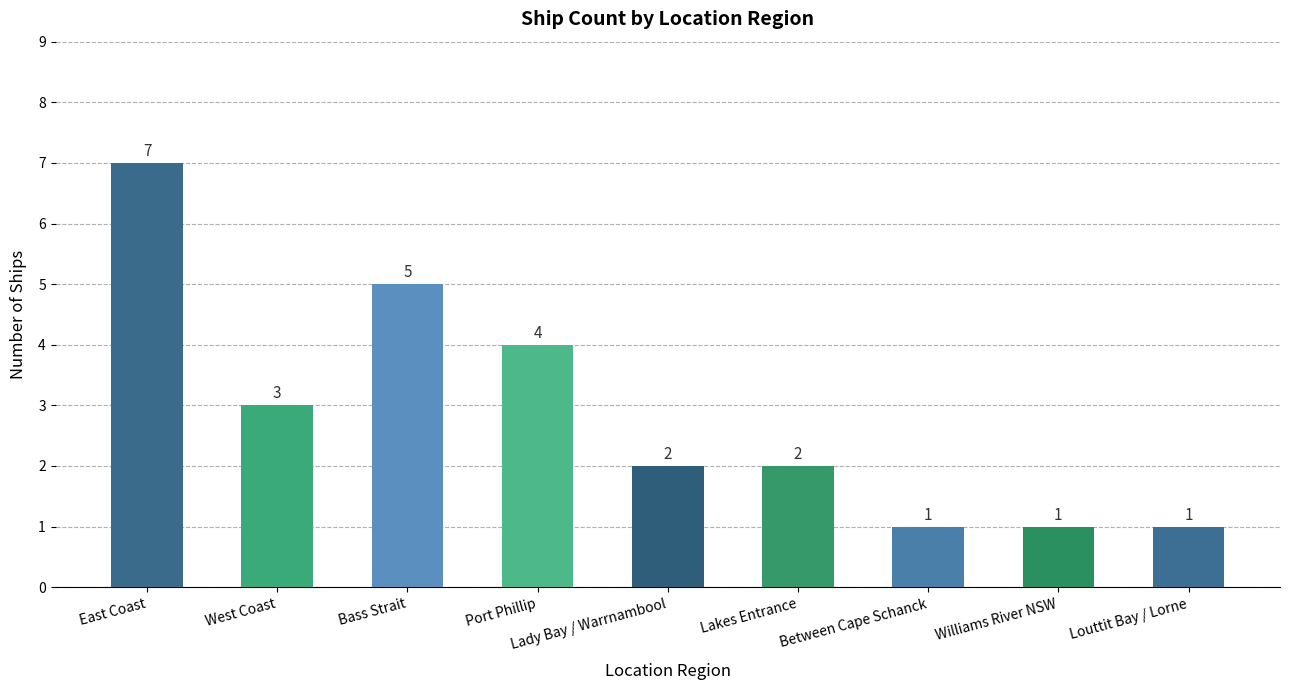

What is the sum of the values at Bass Strait and West Coast?

8